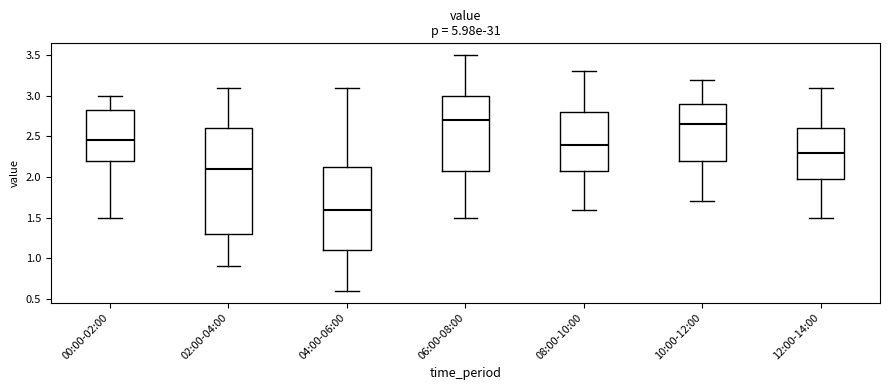

Where does the lower whisker of the box for 10:00-12:00 end on the y-axis? The values are not printed on the chart, so give them approximately, as read against the axis.

1.70